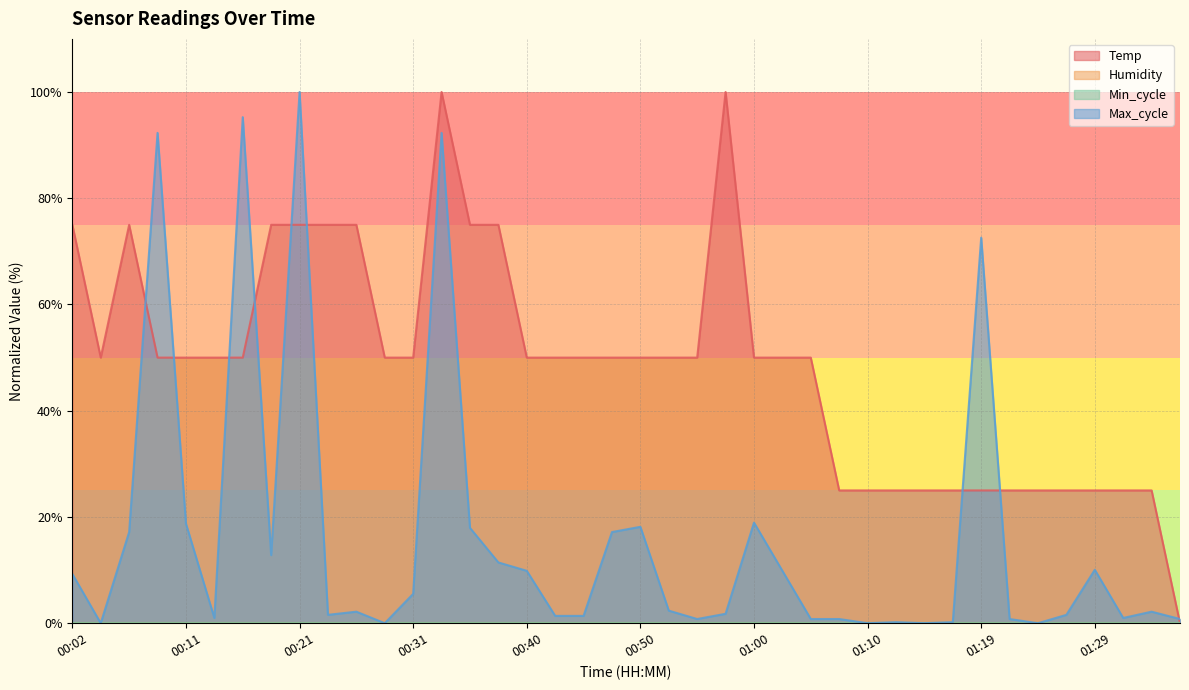

How many values in the Temp series exceed 50?

27